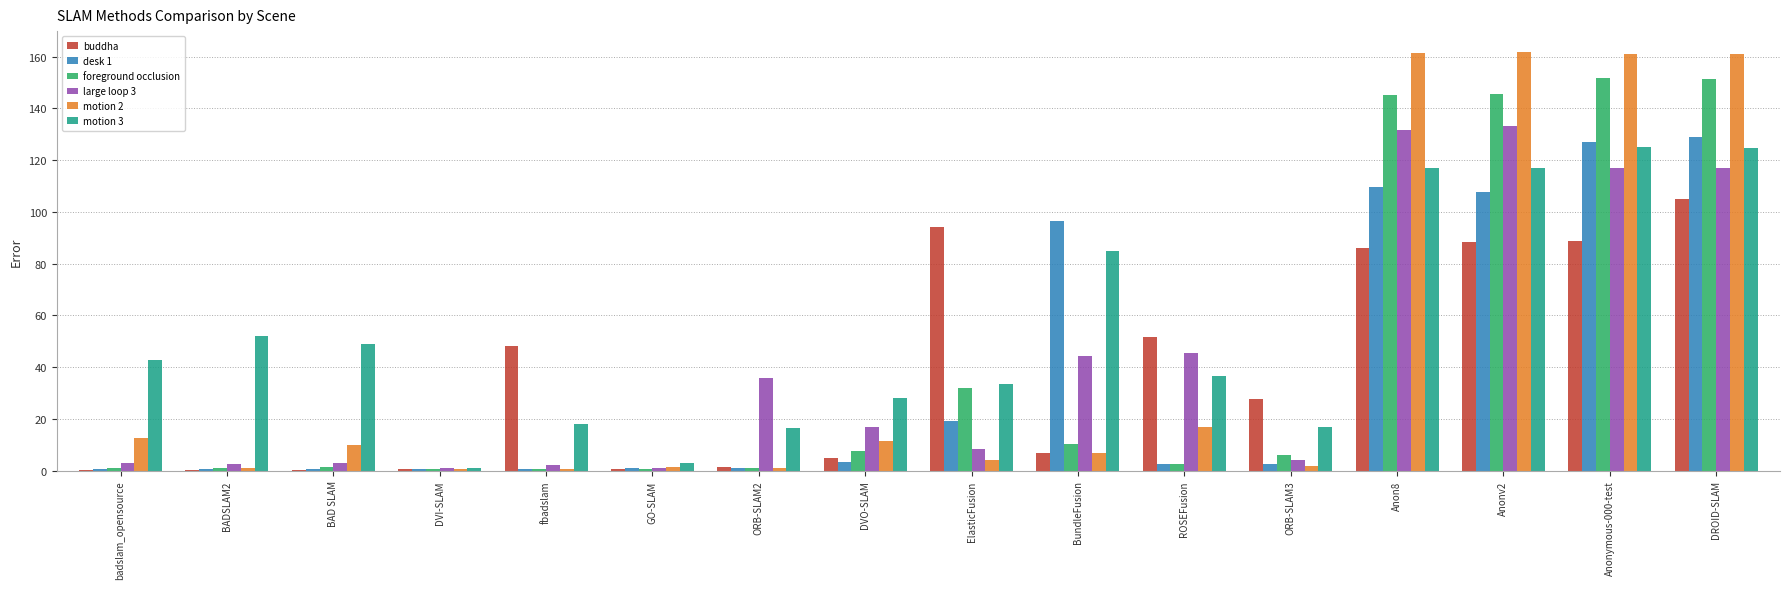

What are all the series names shown in the legend?

buddha, desk 1, foreground occlusion, large loop 3, motion 2, motion 3